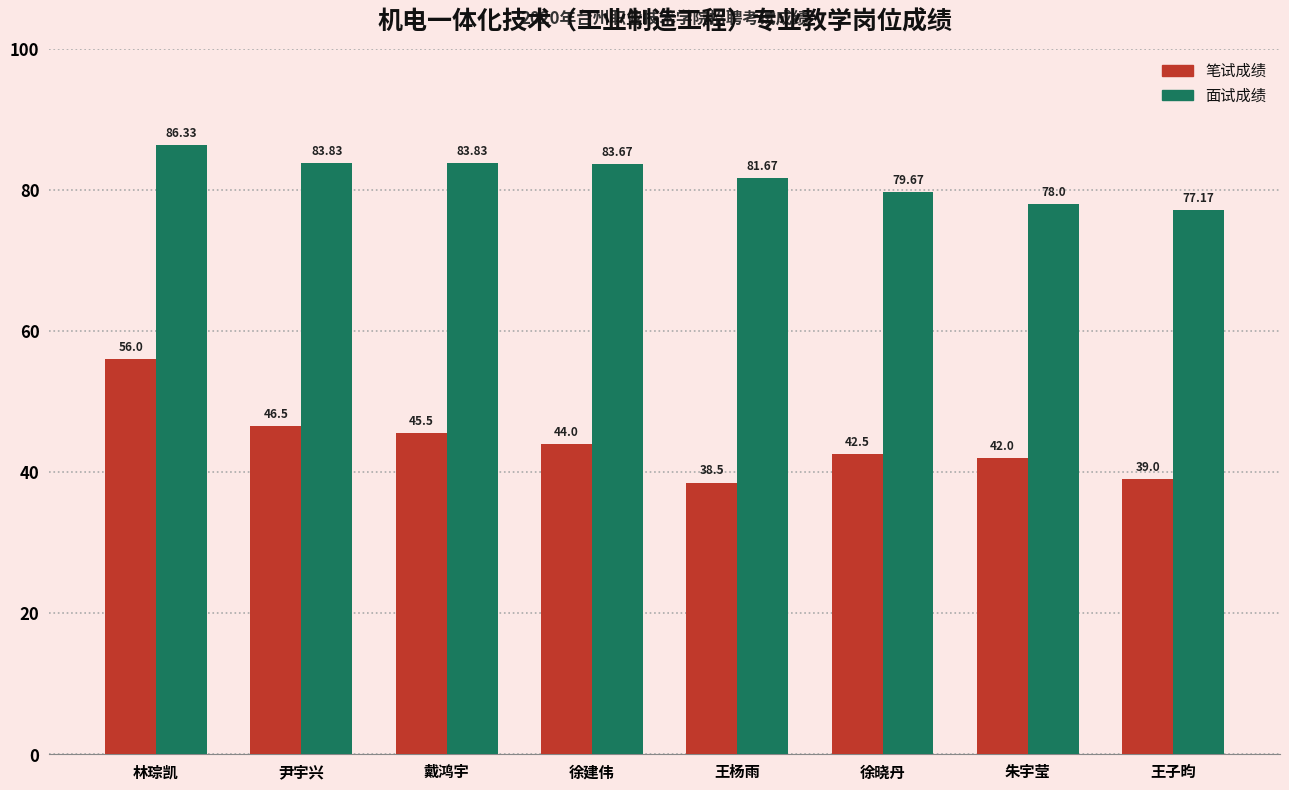

What is the average value of the 面试成绩 series?

81.8